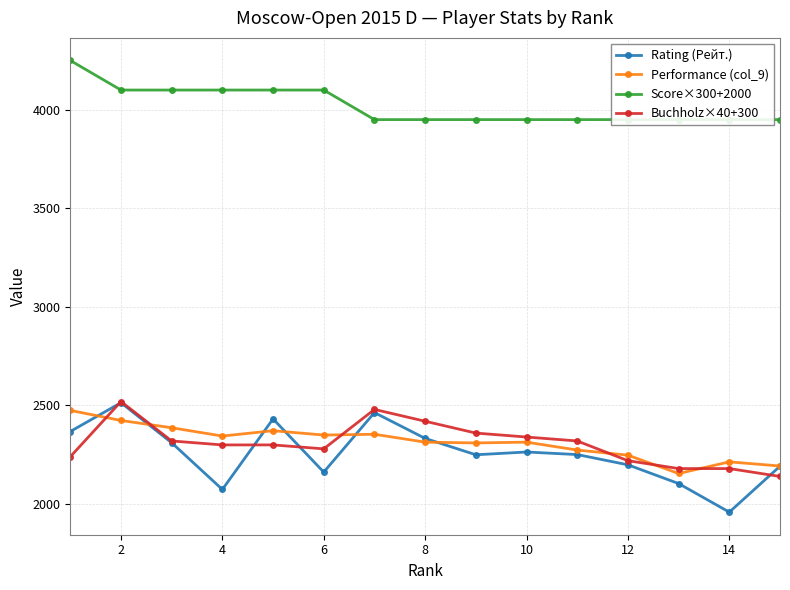

At how many categories does at least one series exceed 3753?

15